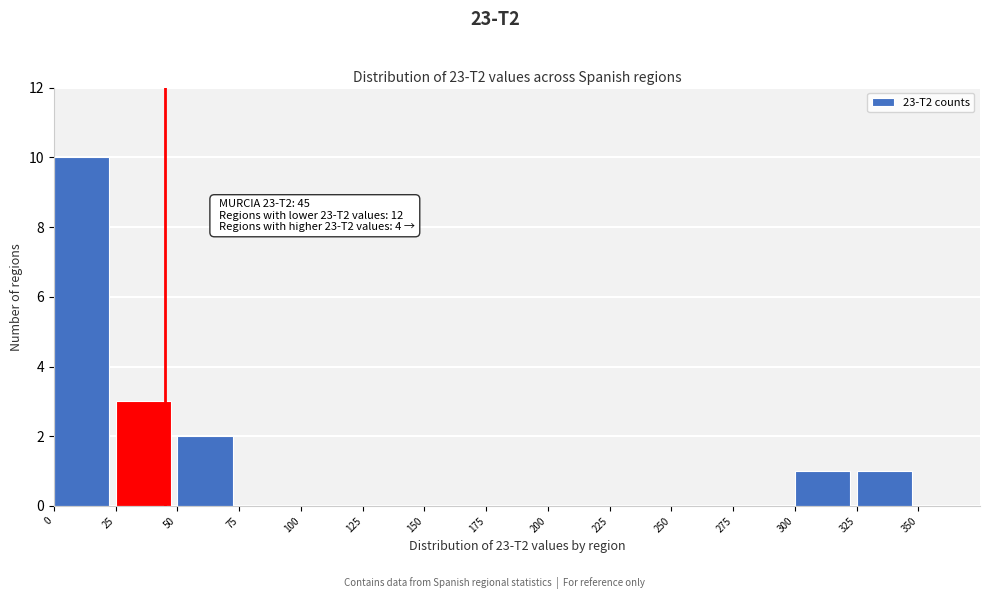

Which range on the x-axis has the tallest bar?

0 to 25